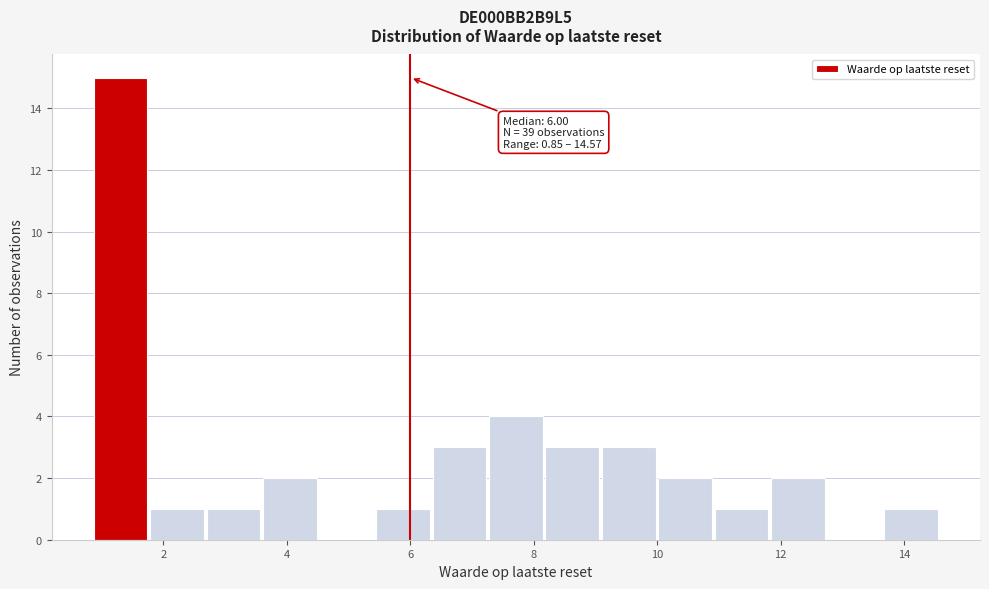

Over which range of the x-axis is the bar tallest?

0.8 to 1.8